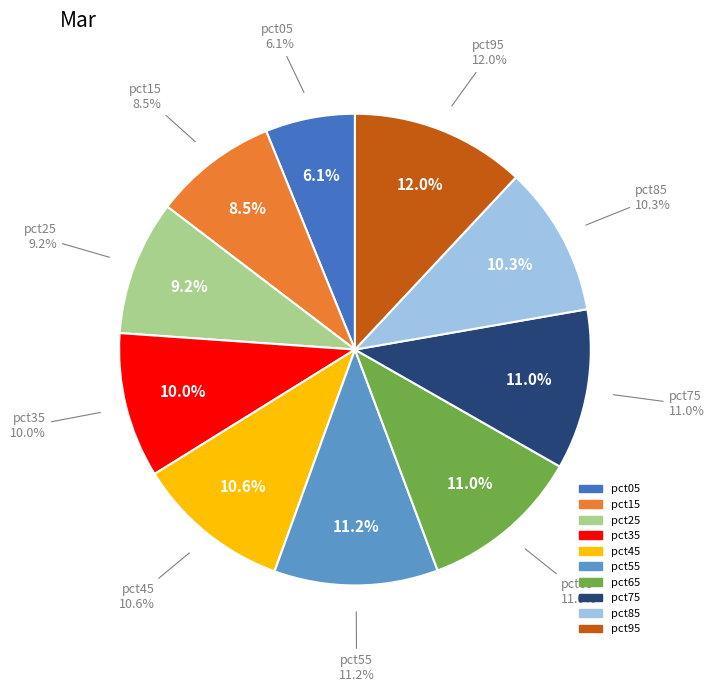

To the nearest percent, what is the combined percentage of pct75 and pct45?

22%